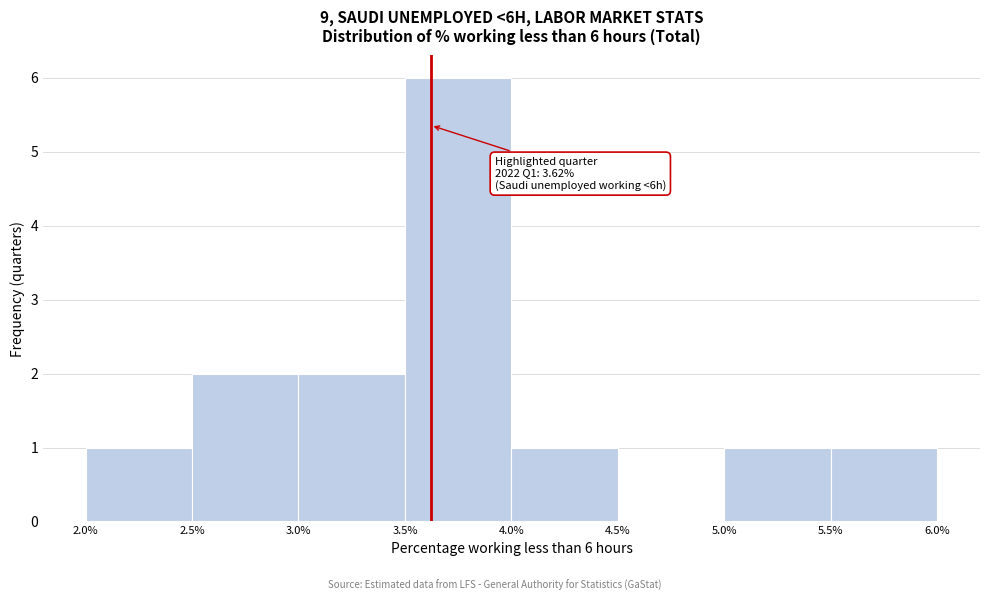

Which range on the x-axis has the tallest bar?

3.5% to 4.0%